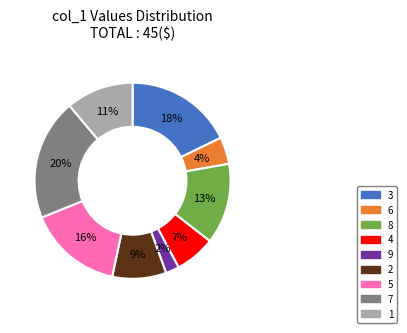

To the nearest percent, what is the average slice percentage?

11%